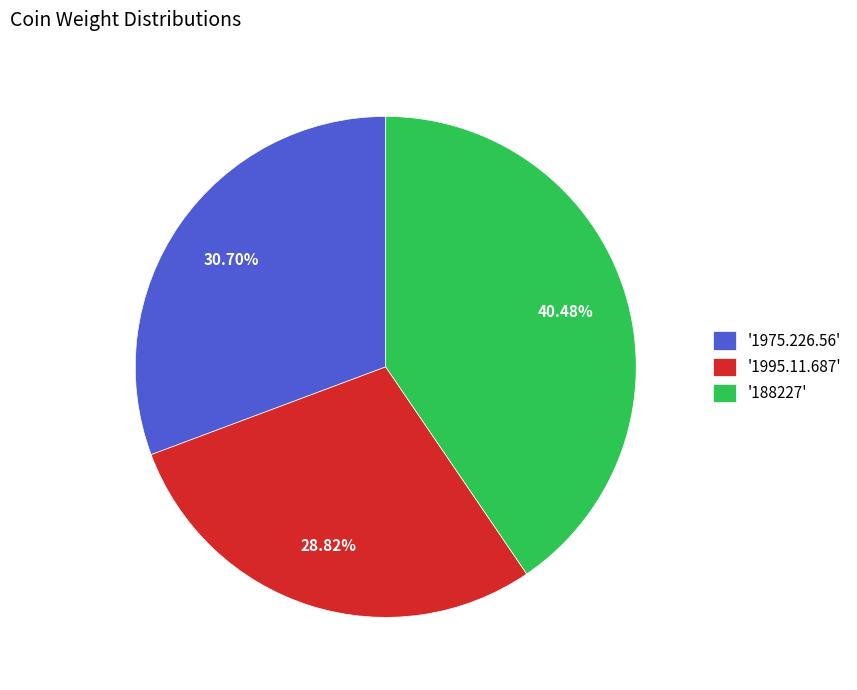

Is the sum of '1995.11.687' and '188227' greater than half?

Yes